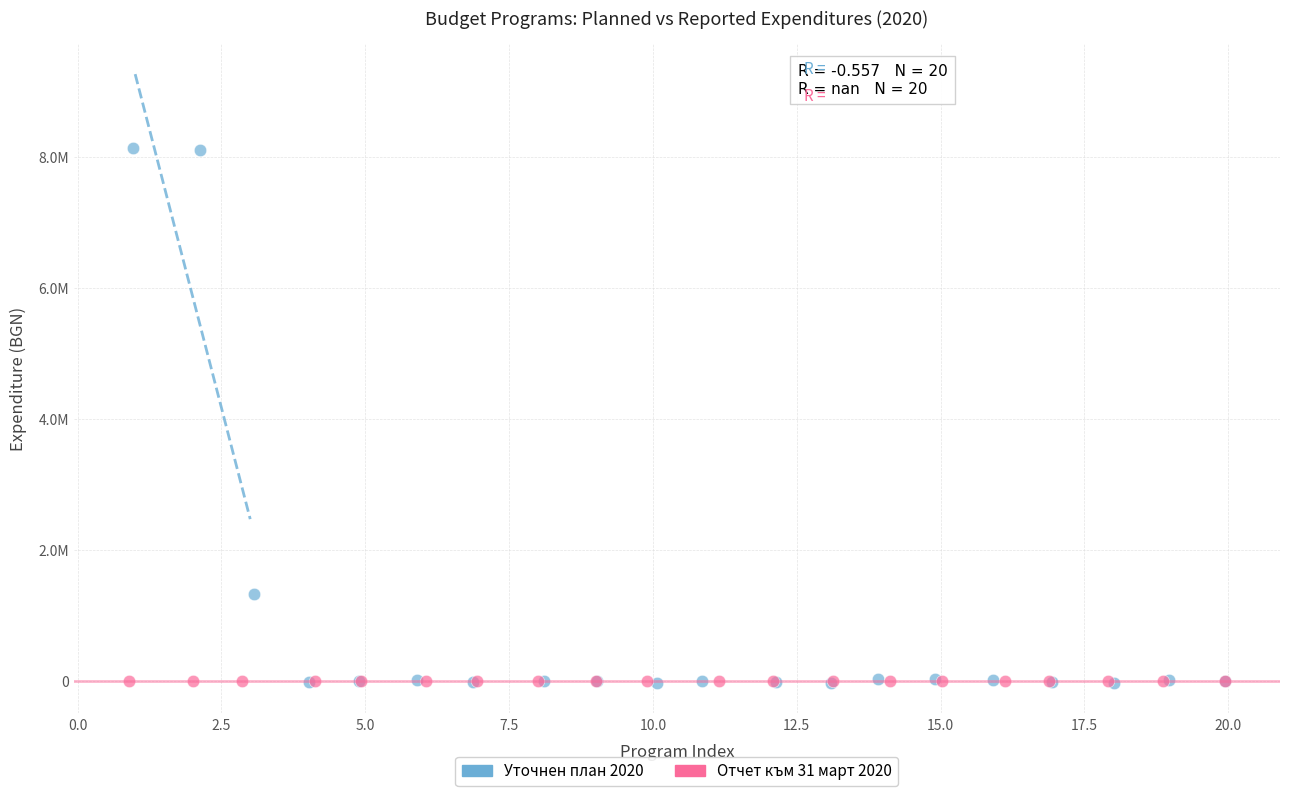

What are all the series names shown in the legend?

Уточнен план 2020, Отчет към 31 март 2020